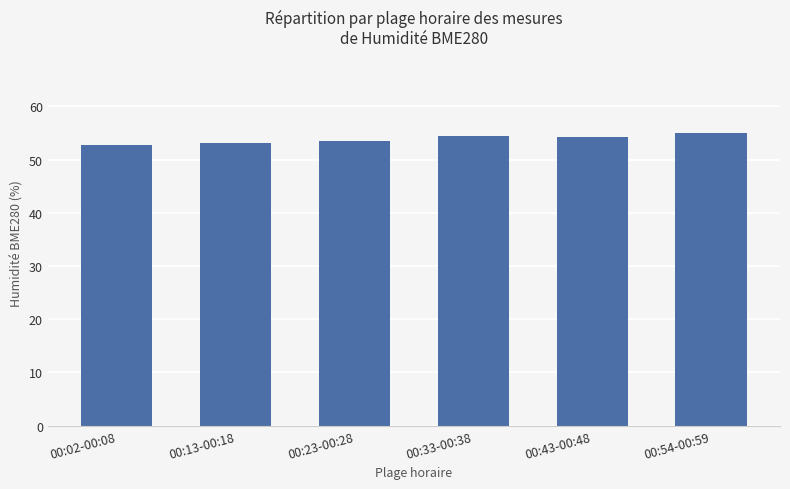

What is the change in value from 00:02-00:08 to 00:33-00:38?

+1.7